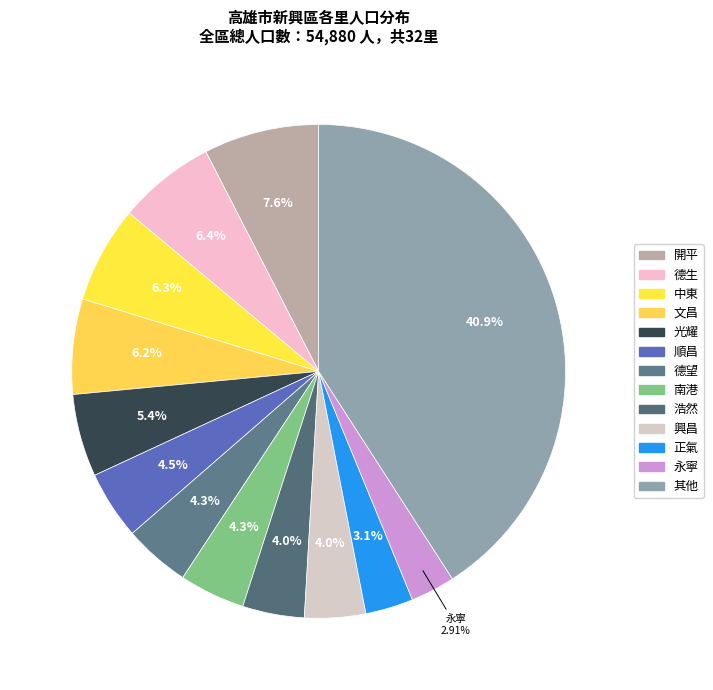

Count the number of slices in the pie.

13